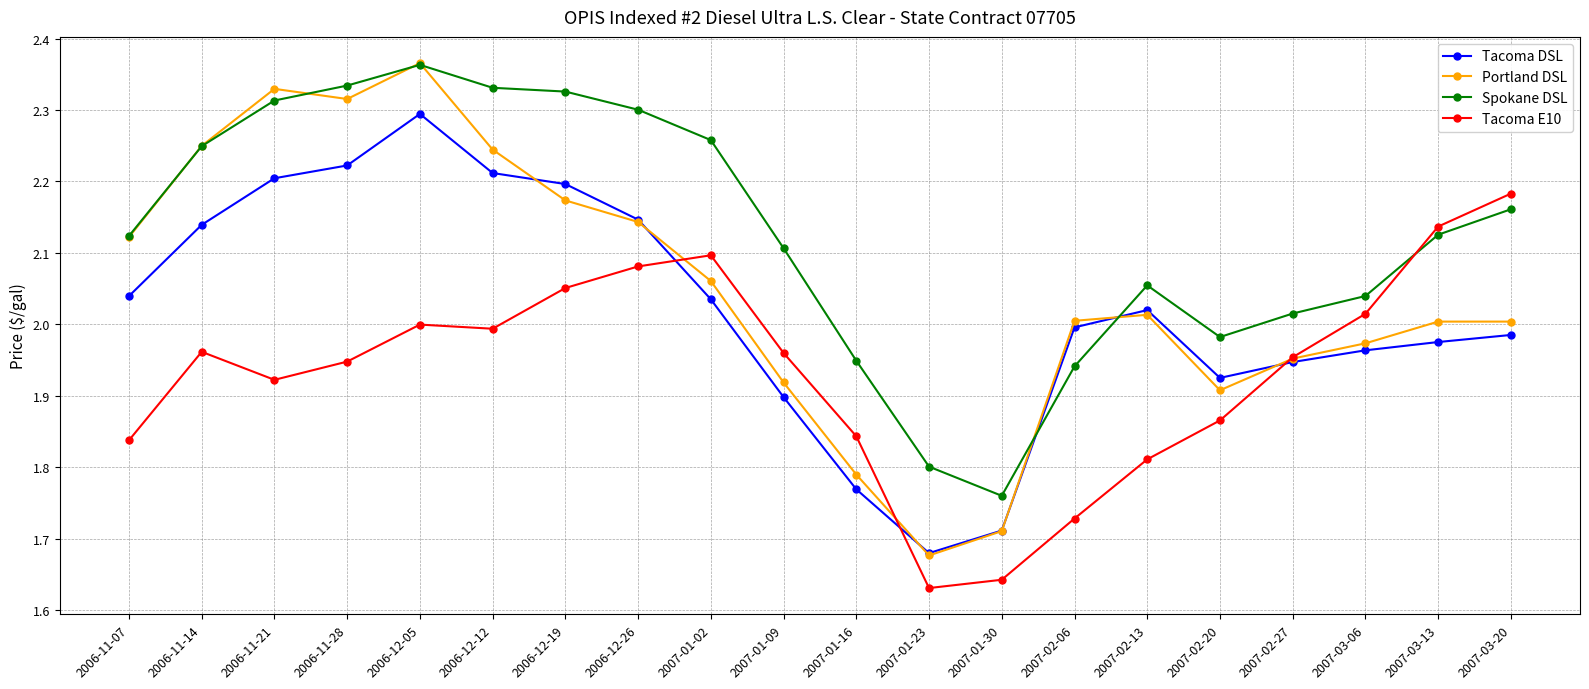

Which series has the largest range (max minus min)?

Portland DSL